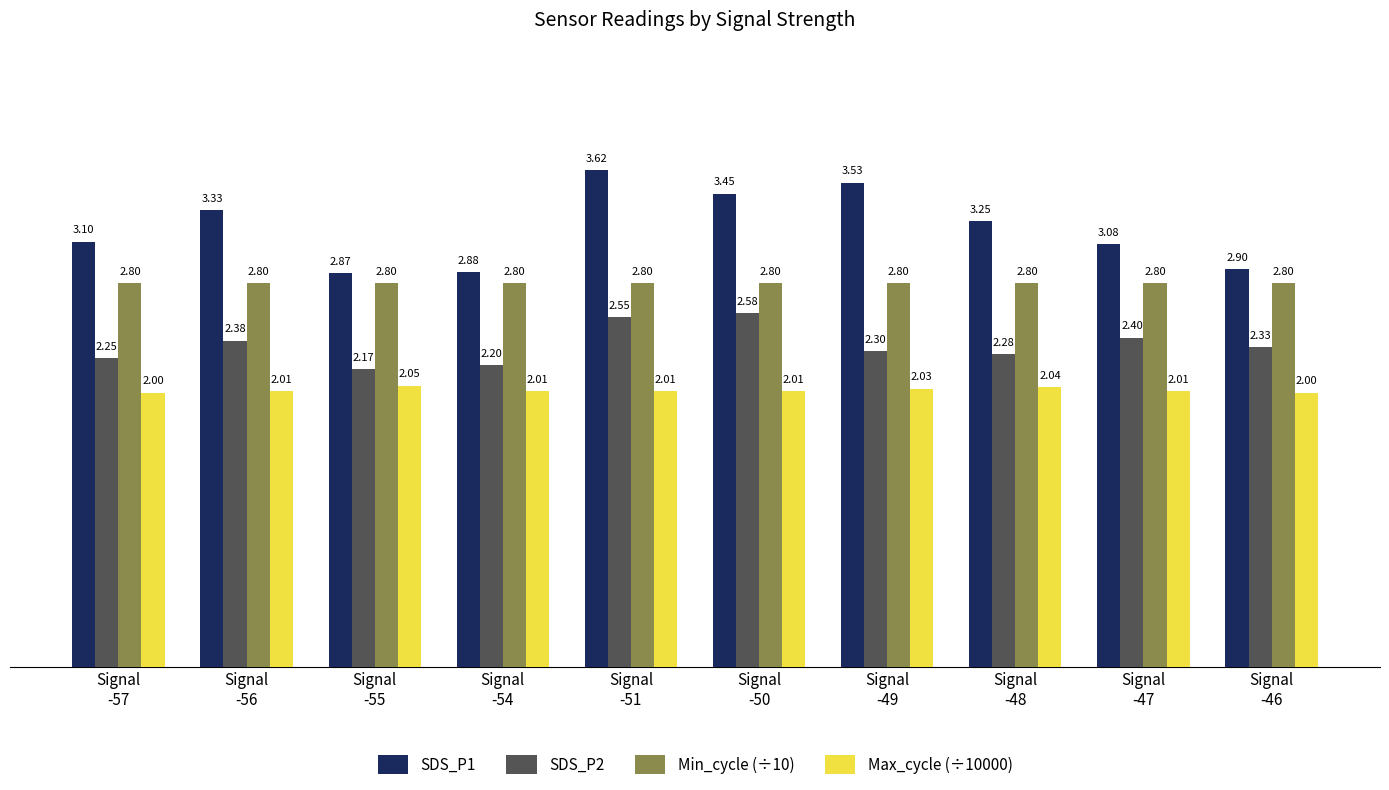

The SDS_P2 series shows 4.0 at Signal
-46. True or false?

False